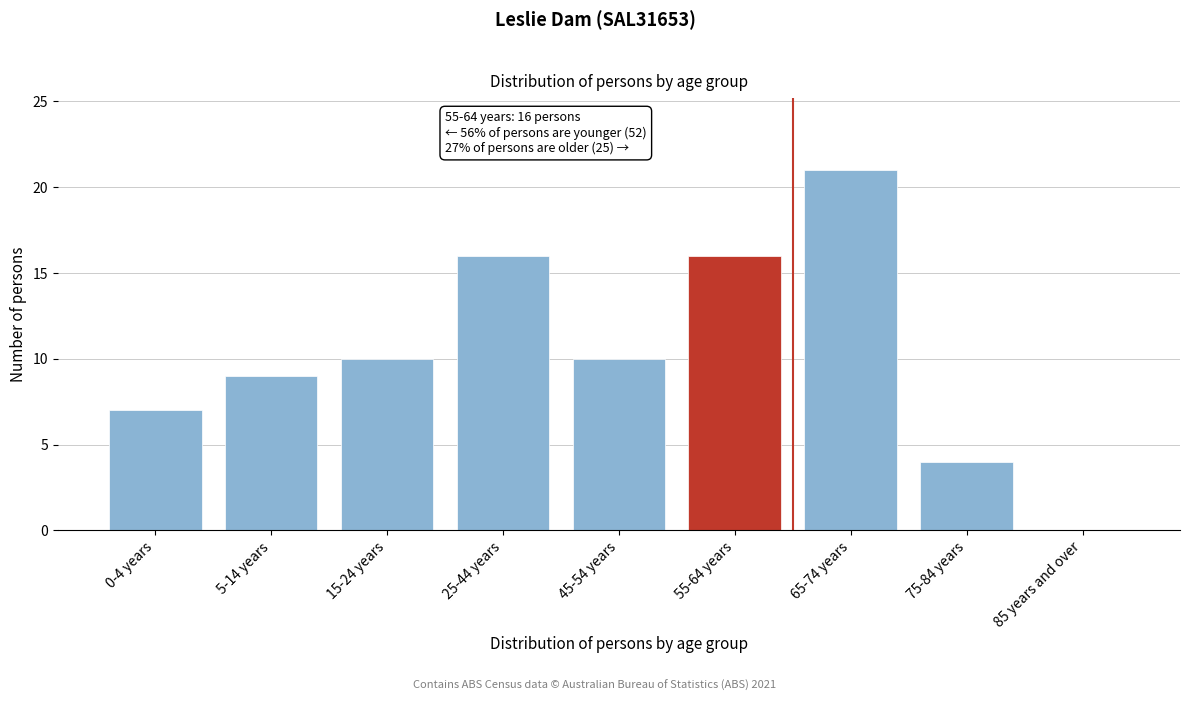

Reading left to right, transcribe all the data shown in this chart.

0-4 years=7	5-14 years=9	15-24 years=10	25-44 years=16	45-54 years=10	55-64 years=16	65-74 years=21	75-84 years=4	85 years and over=0